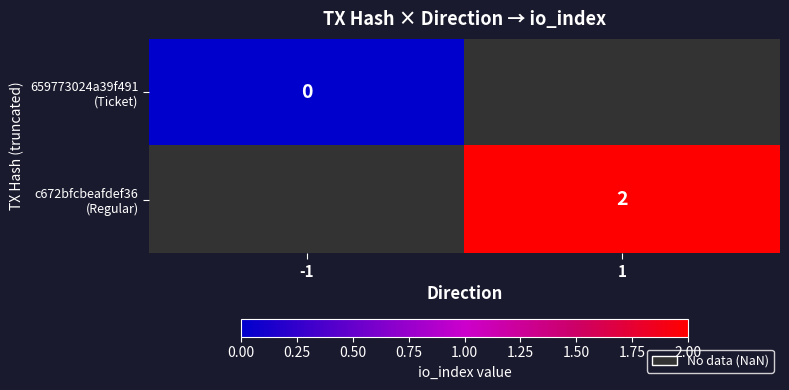

List the series in order of their overall mean, lowest first.

659773024a39f491 (Ticket), c672bfcbeafdef36 (Regular)